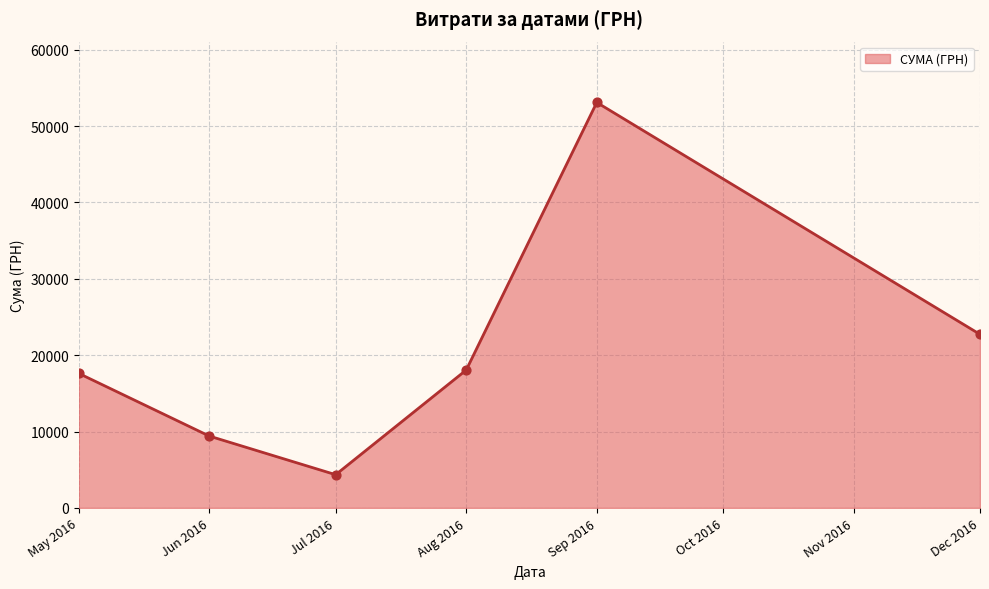

Approximately how many times larger is the value at Jun 2016 compared to May 2016?

0.5